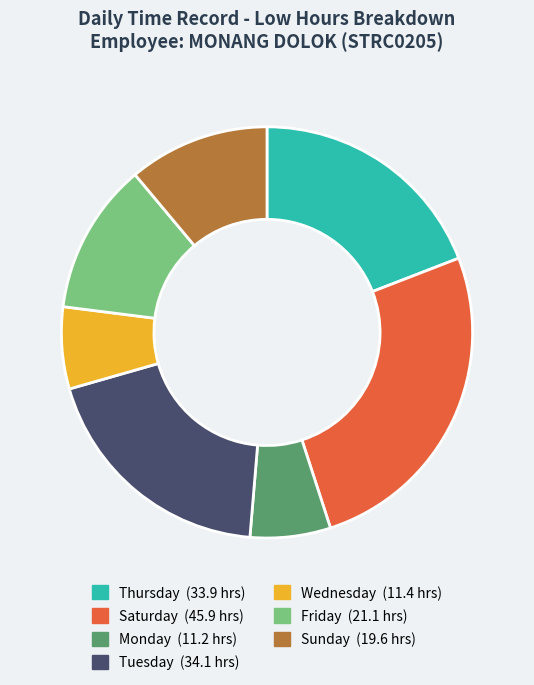

Does any single category account for the majority?

No